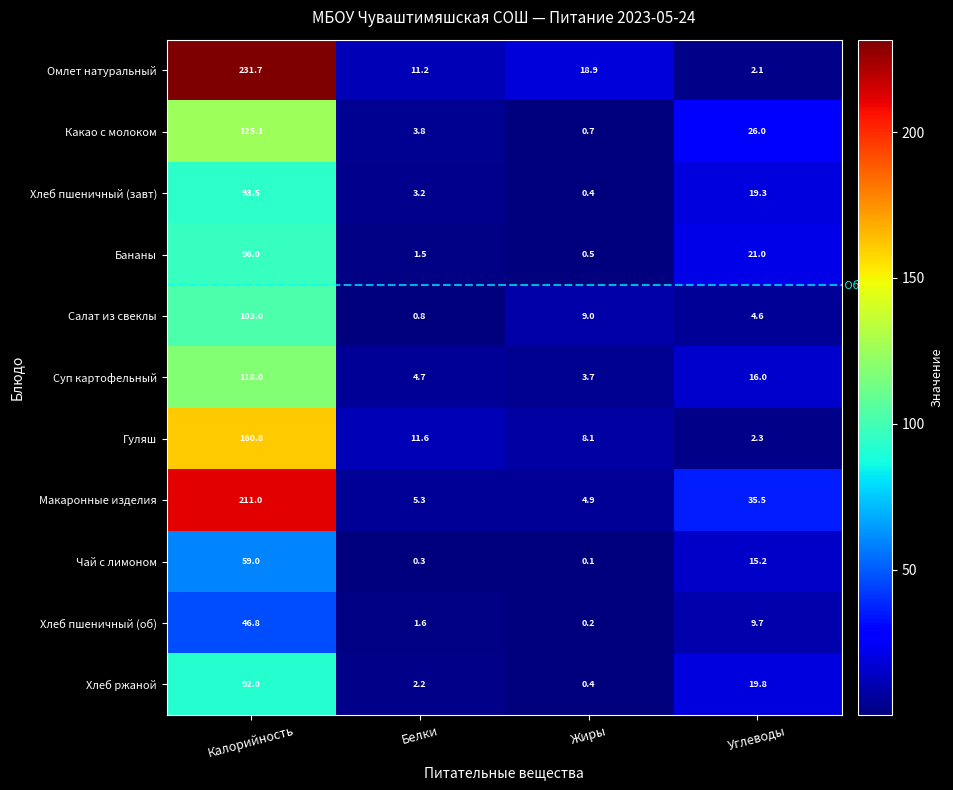

What is the total value across all series at Углеводы?

171.5